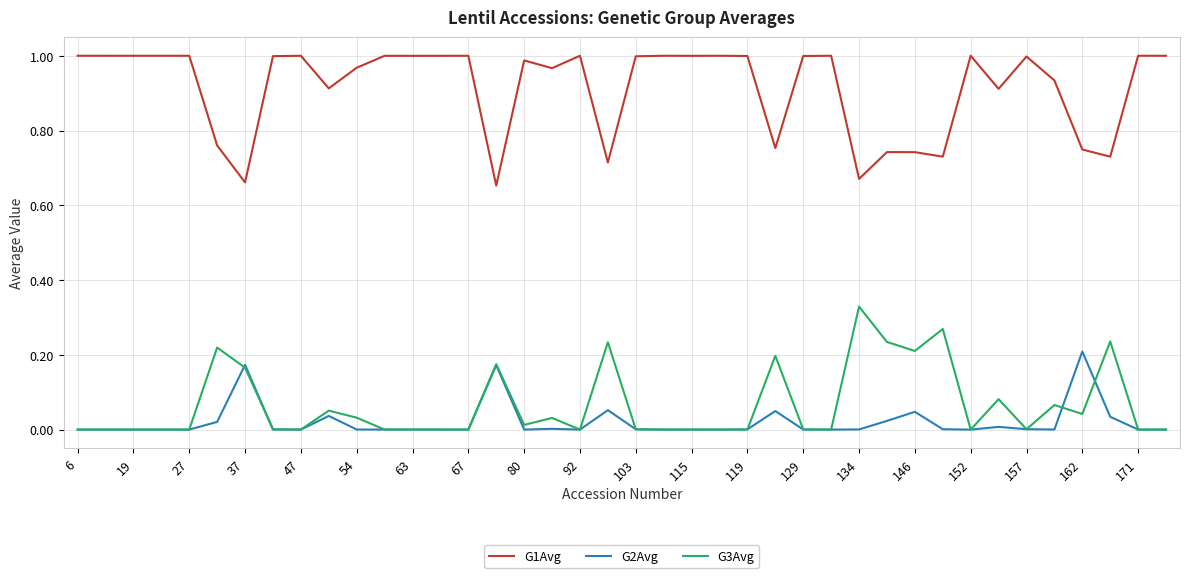

True or false: G2Avg and G1Avg cross at least once.

False